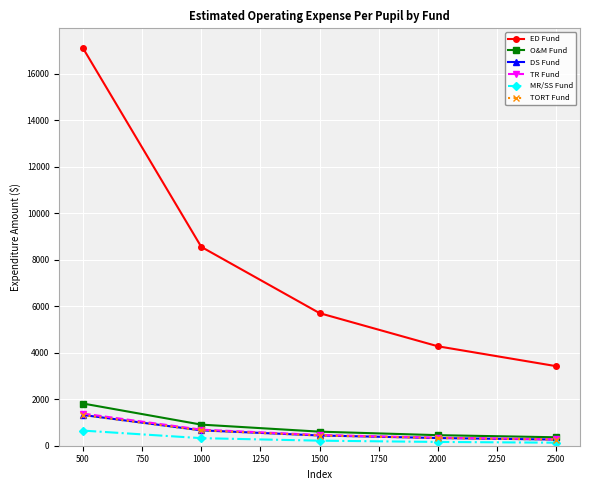

True or false: TORT Fund and TR Fund cross at least once.

False